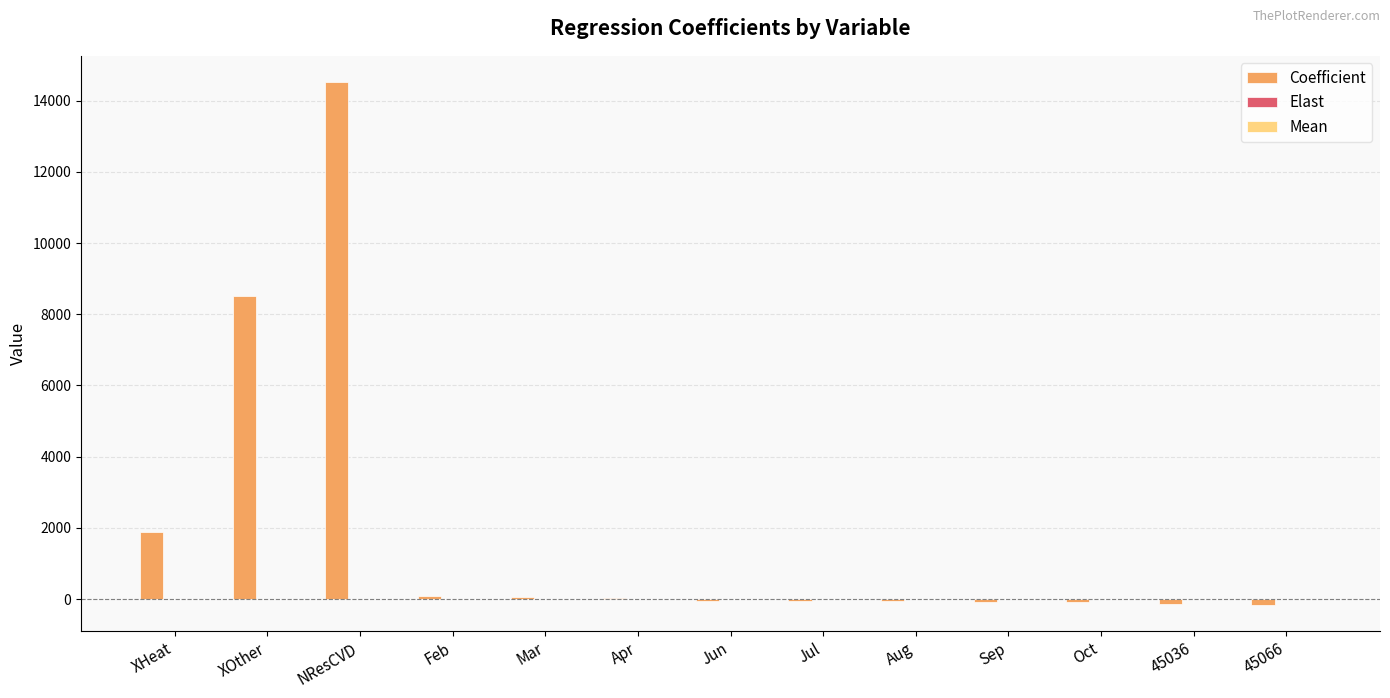

At which category is the sum across all series the highest?

NResCVD